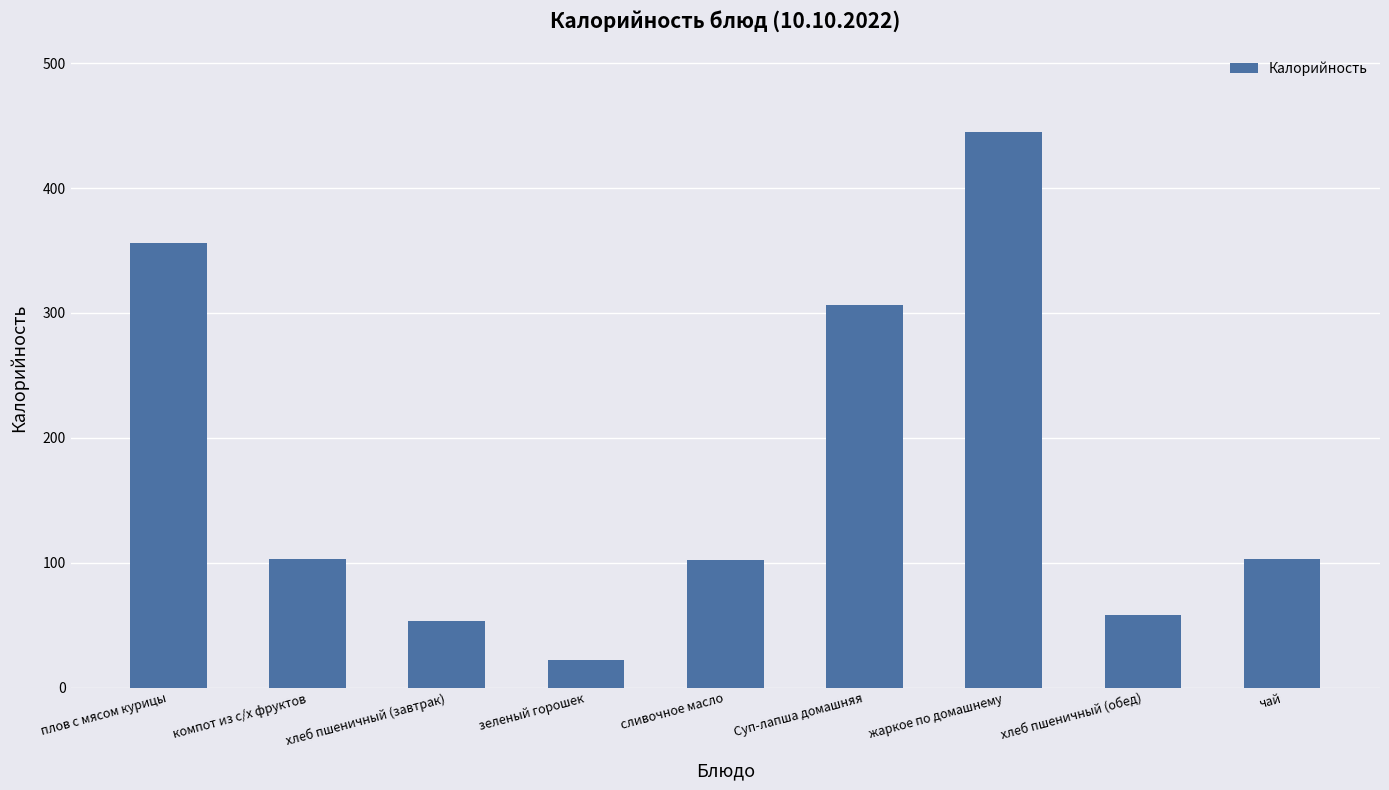

What is the label of the 5th bar from the right?

сливочное масло